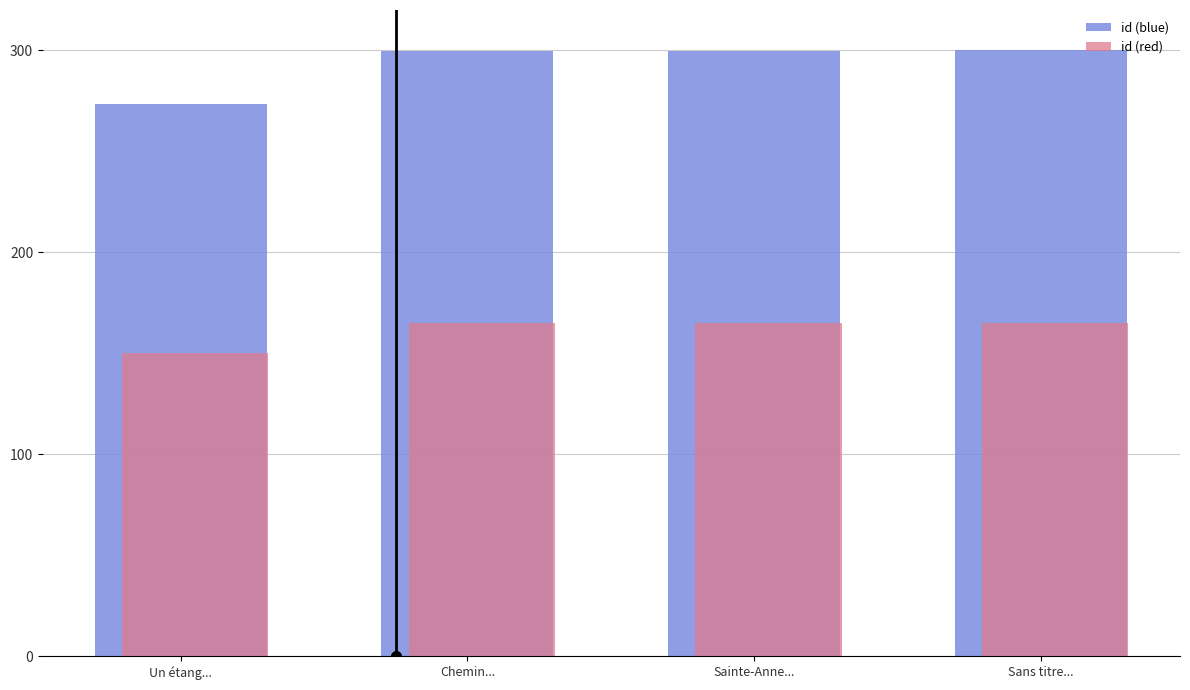

The value of id (red) at Chemin... is 92.1. True or false?

False